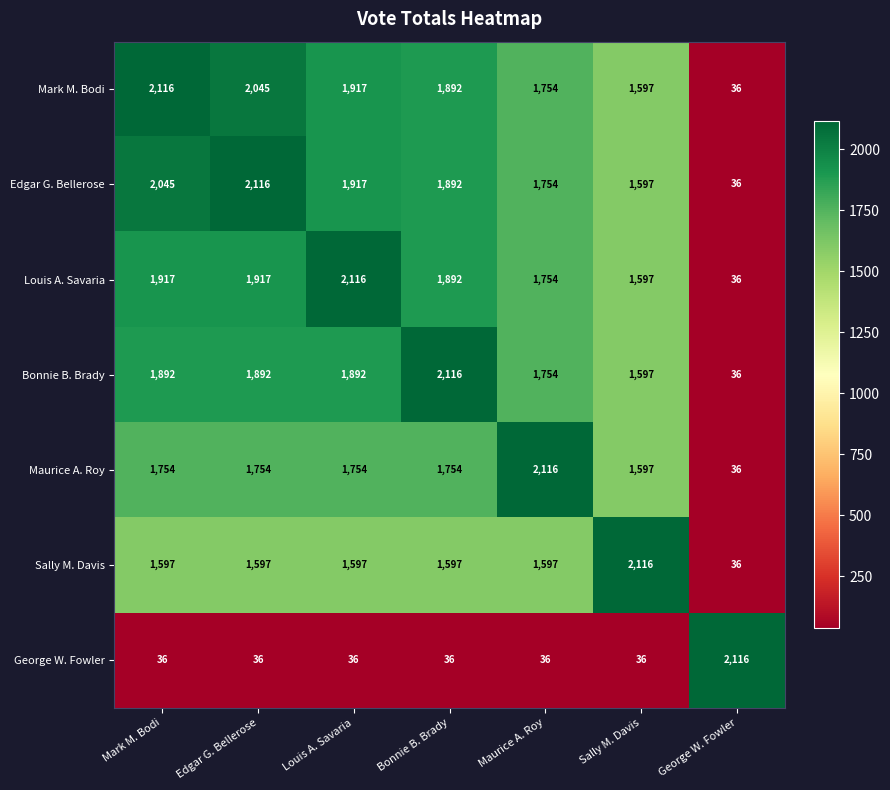

What is the difference between the highest and lowest values at George W. Fowler?

2080